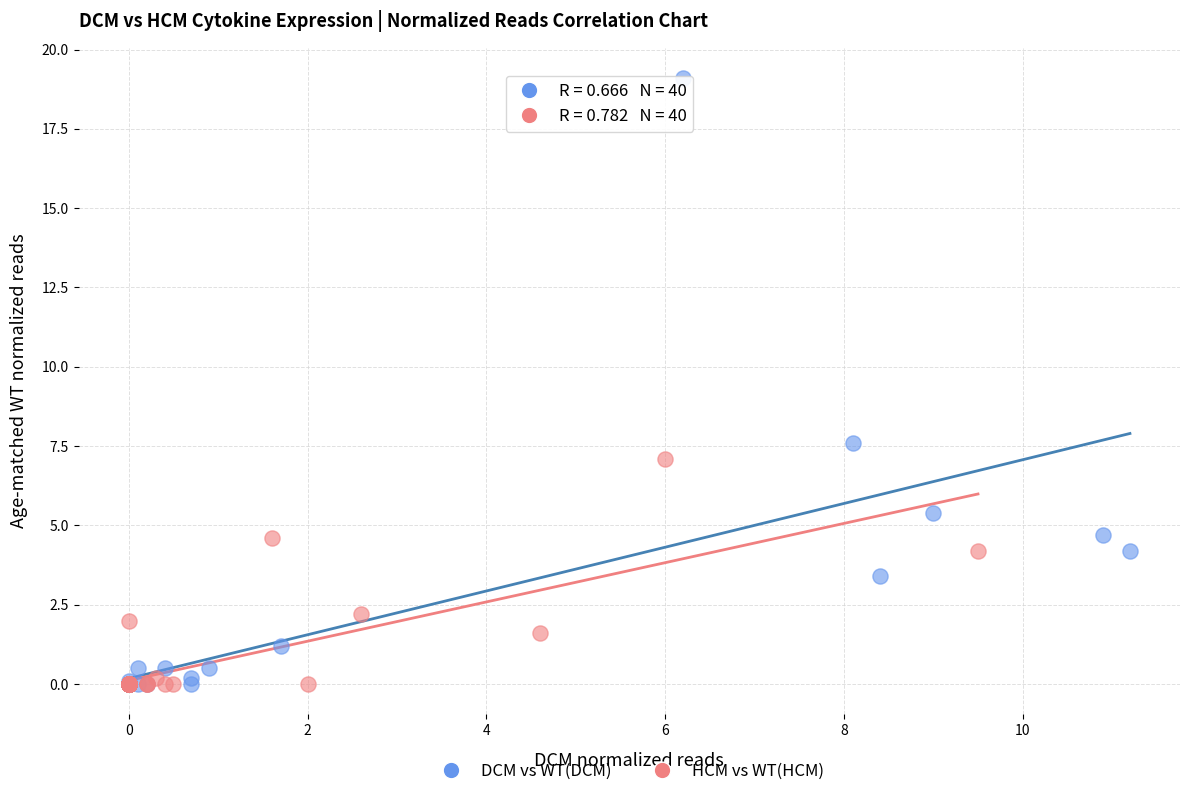

What are all the series names shown in the legend?

DCM vs WT(DCM), HCM vs WT(HCM)